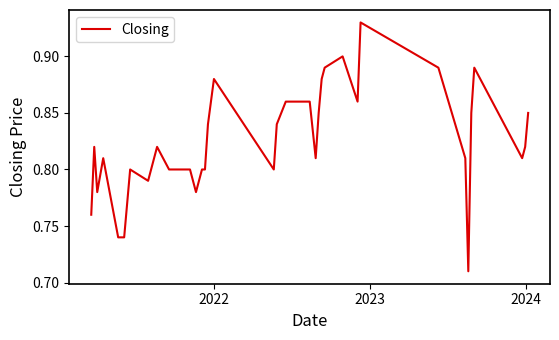

Does the chart display data point markers on the line(s)?

No